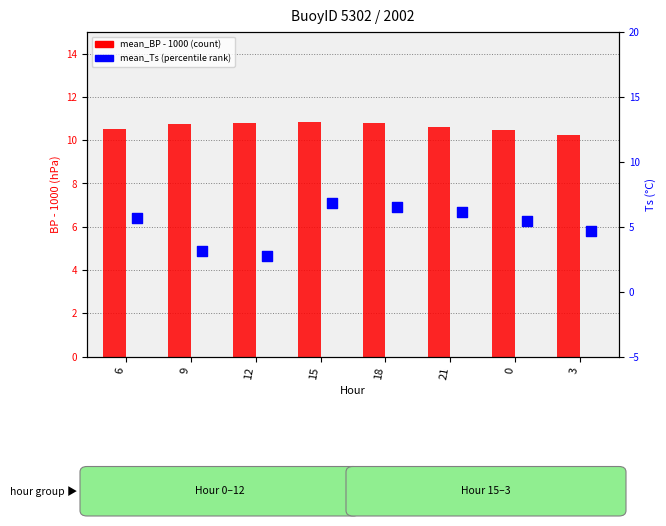

Which series has the largest total across all categories?

mean_BP - 1000 (count-style)